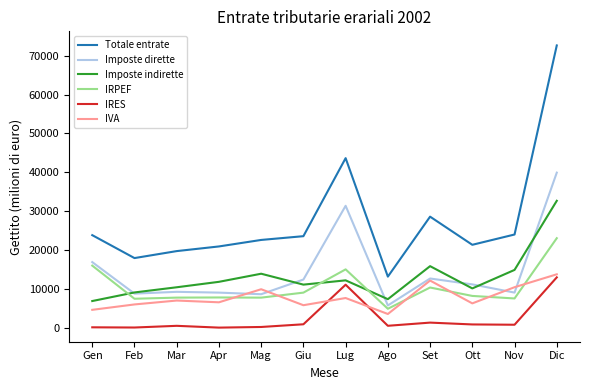

At how many categories does at least one series exceed 25408?

3